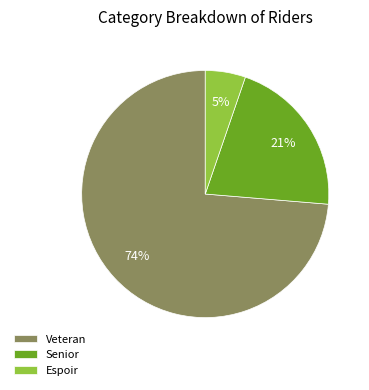

Count the number of slices in the pie.

3